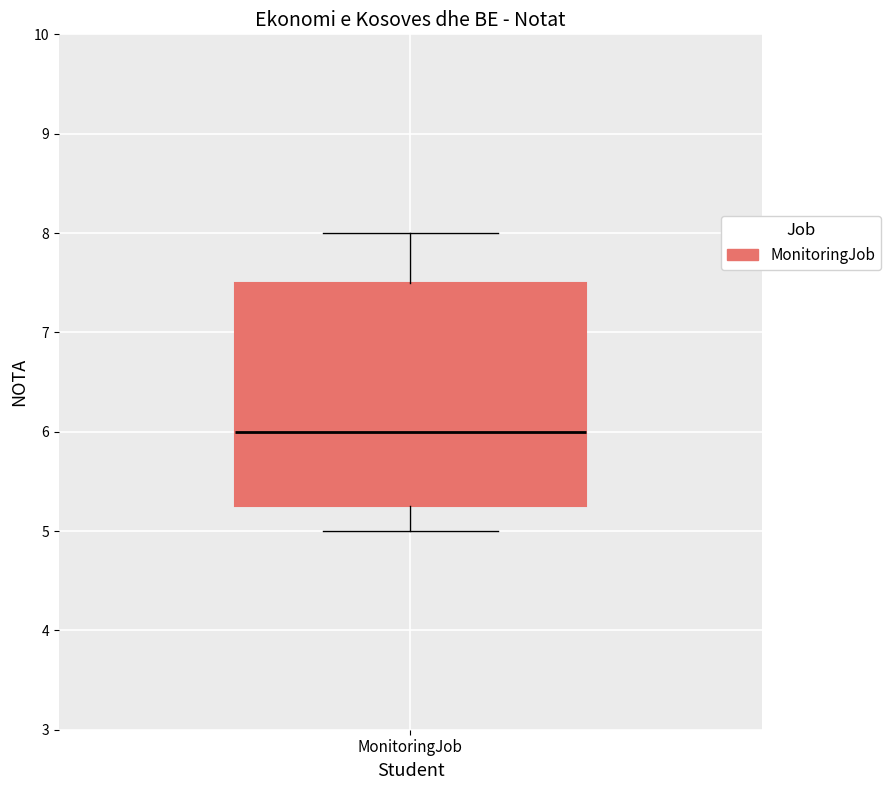

Where does the lower whisker of the box for MonitoringJob end on the y-axis? The values are not printed on the chart, so give them approximately, as read against the axis.

5.0